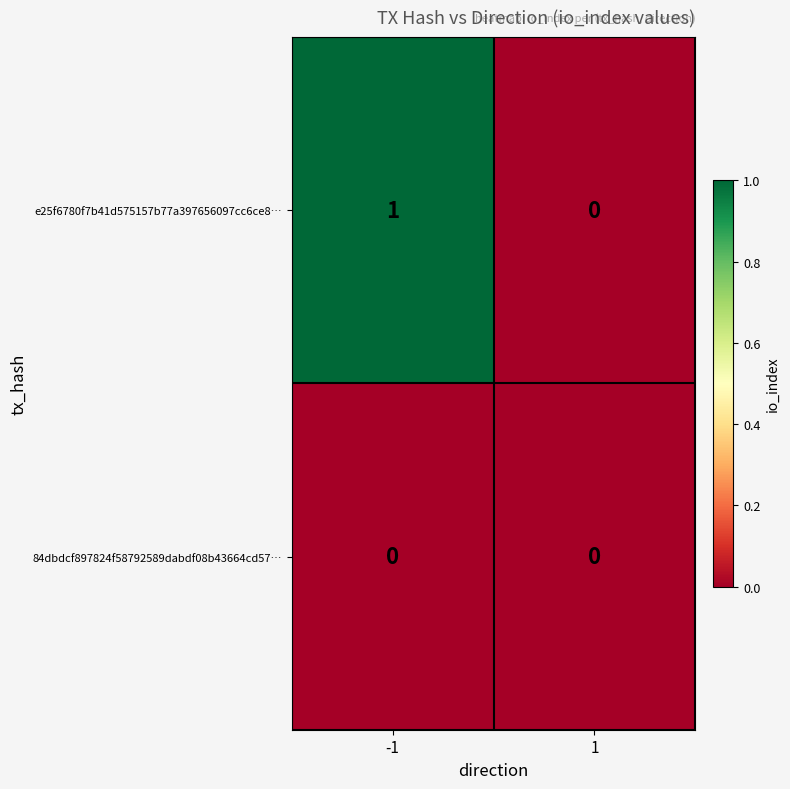

Is it true that e25f6780f7b41d575157b77a397656097cc6ce8… equals 1 at 1?

False